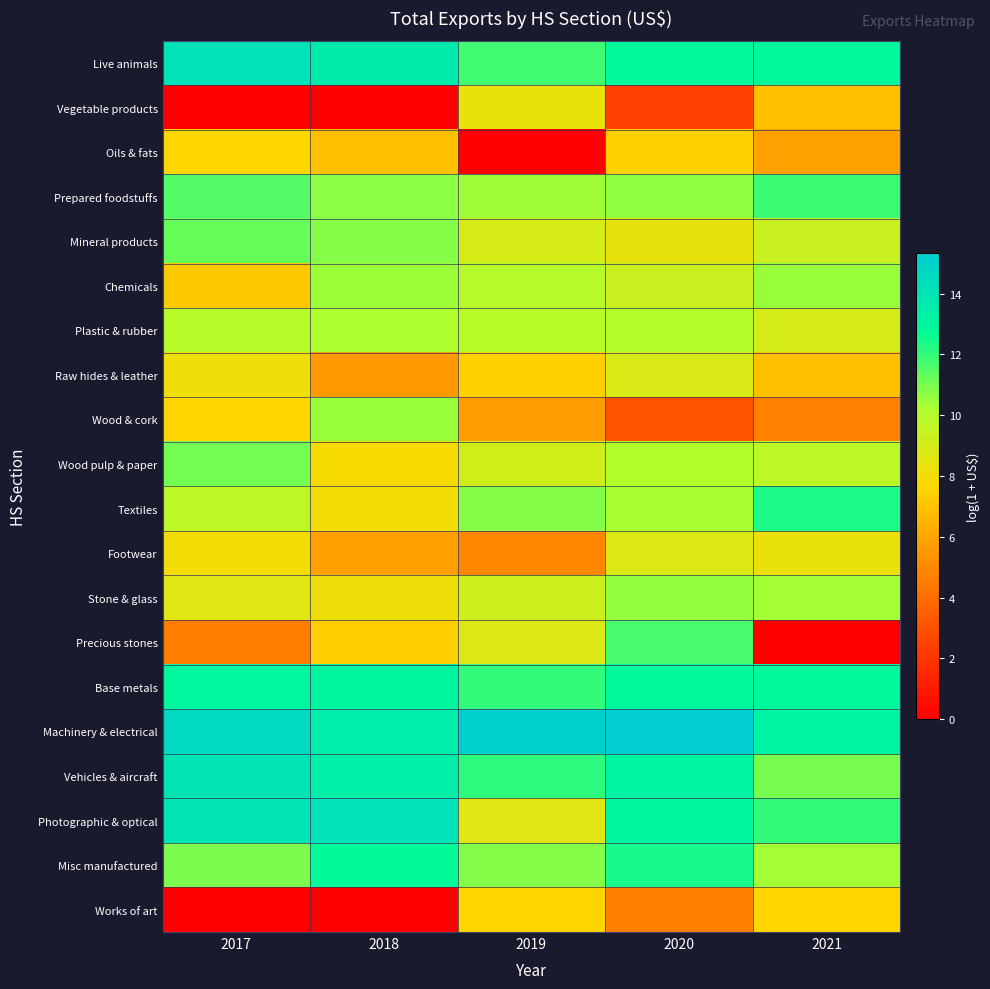

Which category has the lowest value across all series?

2017